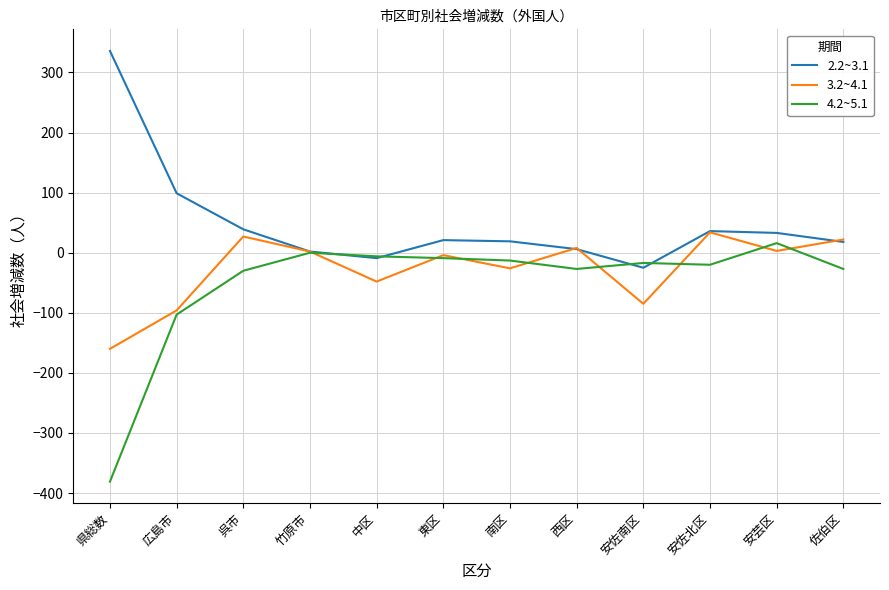

The 4.2~5.1 series shows -180 at 竹原市. True or false?

False